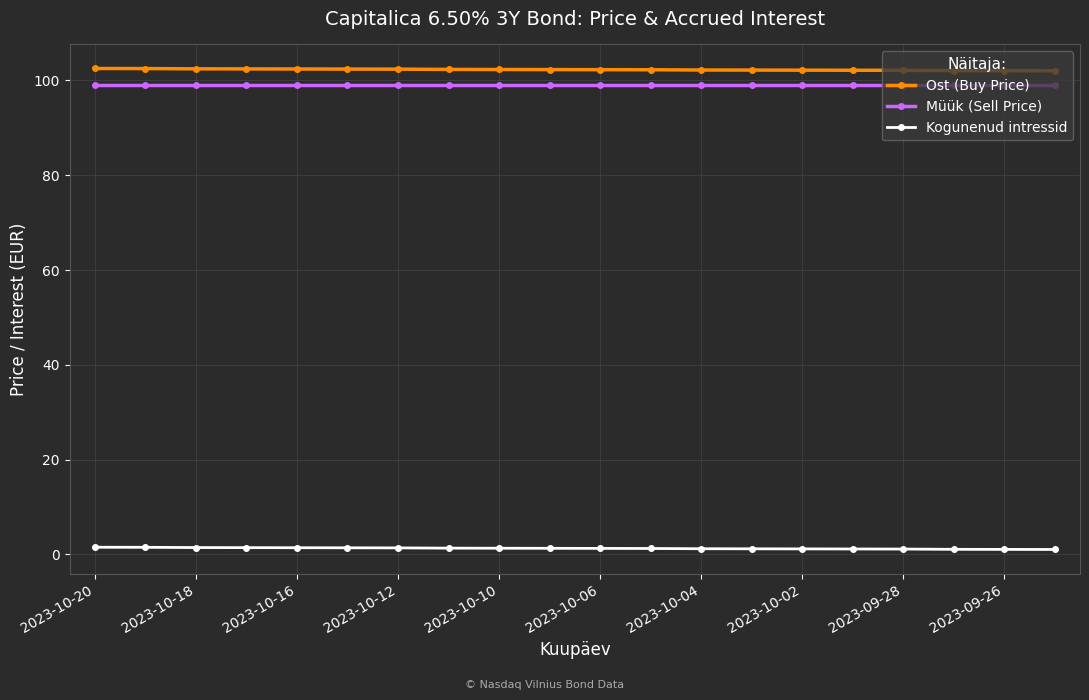

True or false: Müük (Sell Price) and Kogunenud intressid intersect in this chart.

False